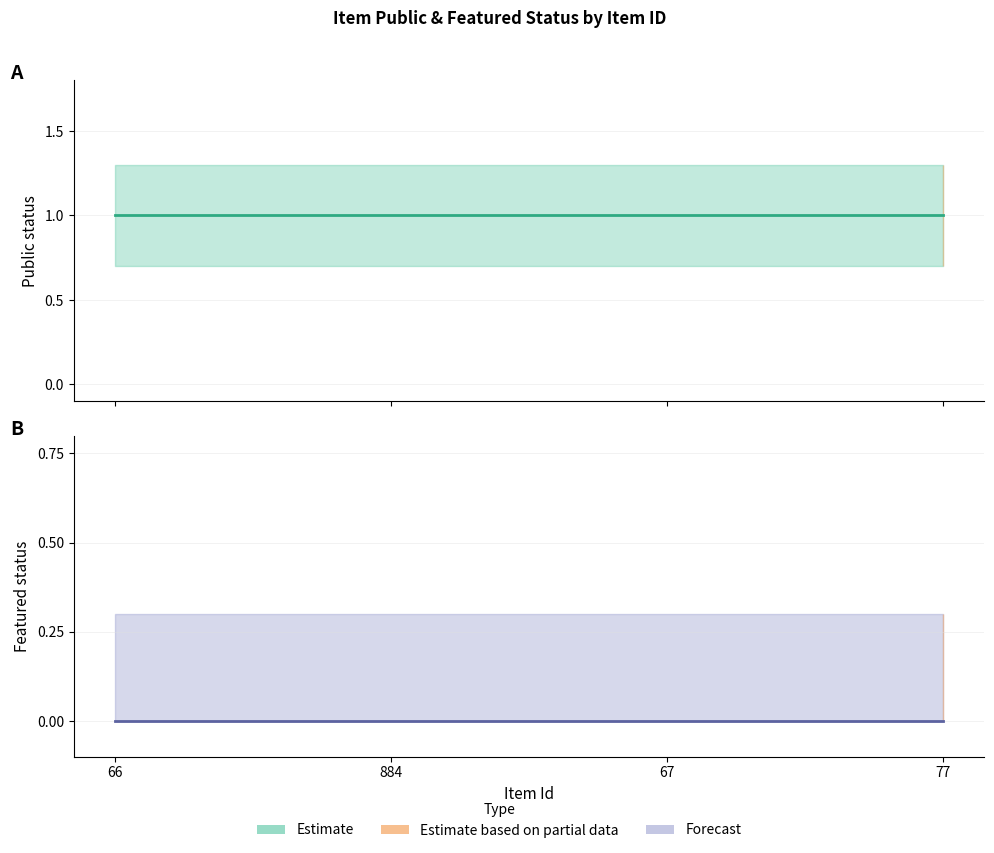

List the labels in order of featured value, largest first.

66, 884, 67, 77